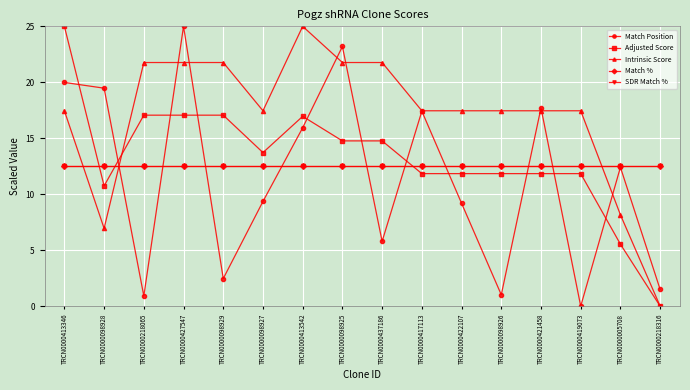

Is this an area chart (filled region under the line)?

No